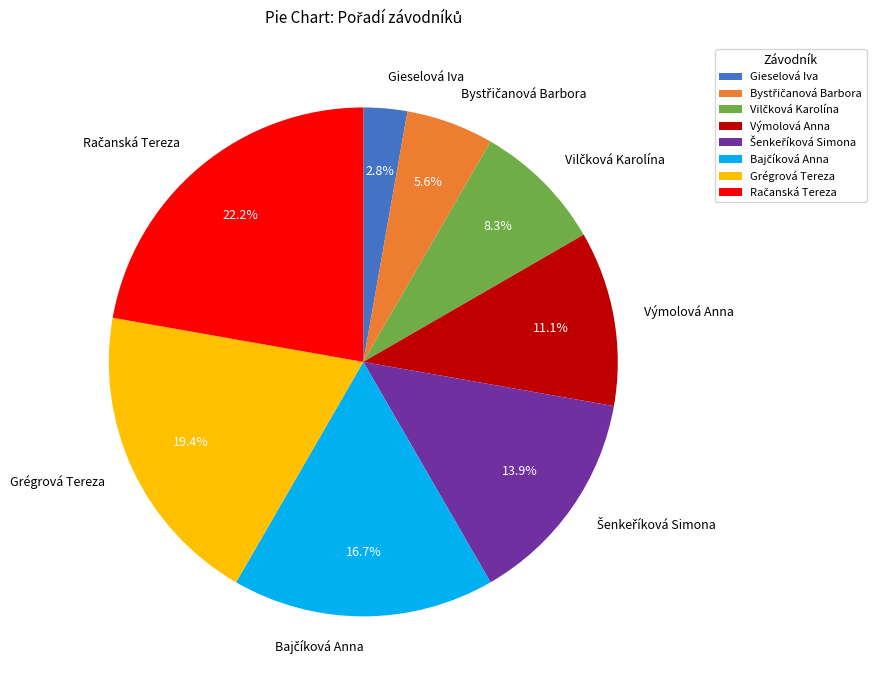

Is there a majority slice in this chart?

No